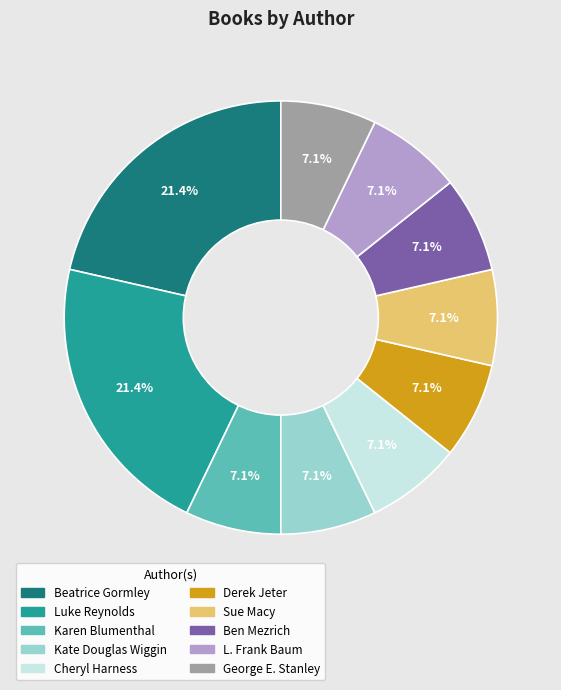

To the nearest percent, what is the average slice percentage?

10%